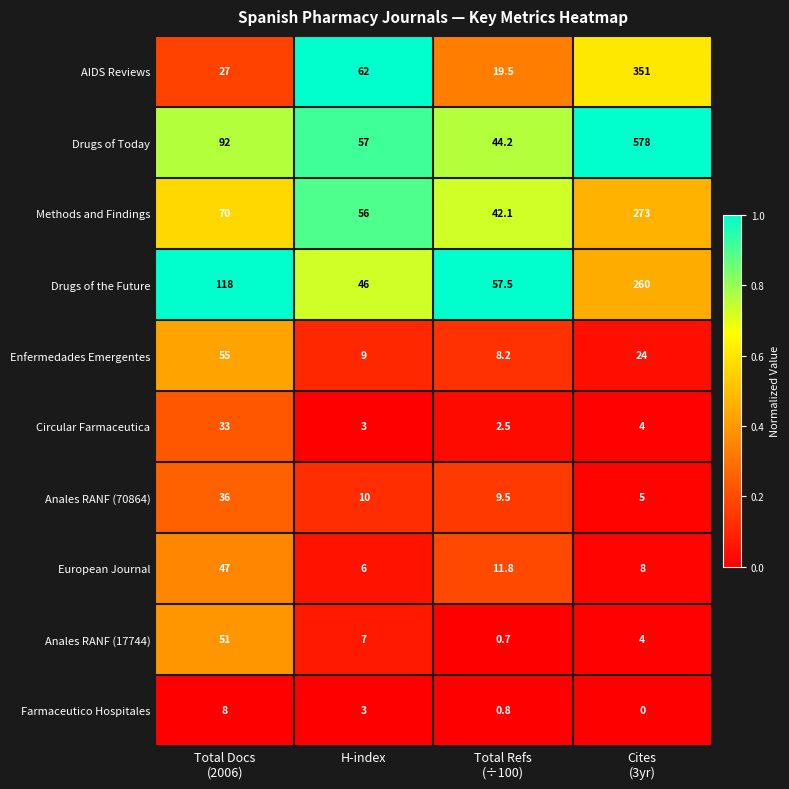

What is the sum of all Drugs of Today values?

771.2